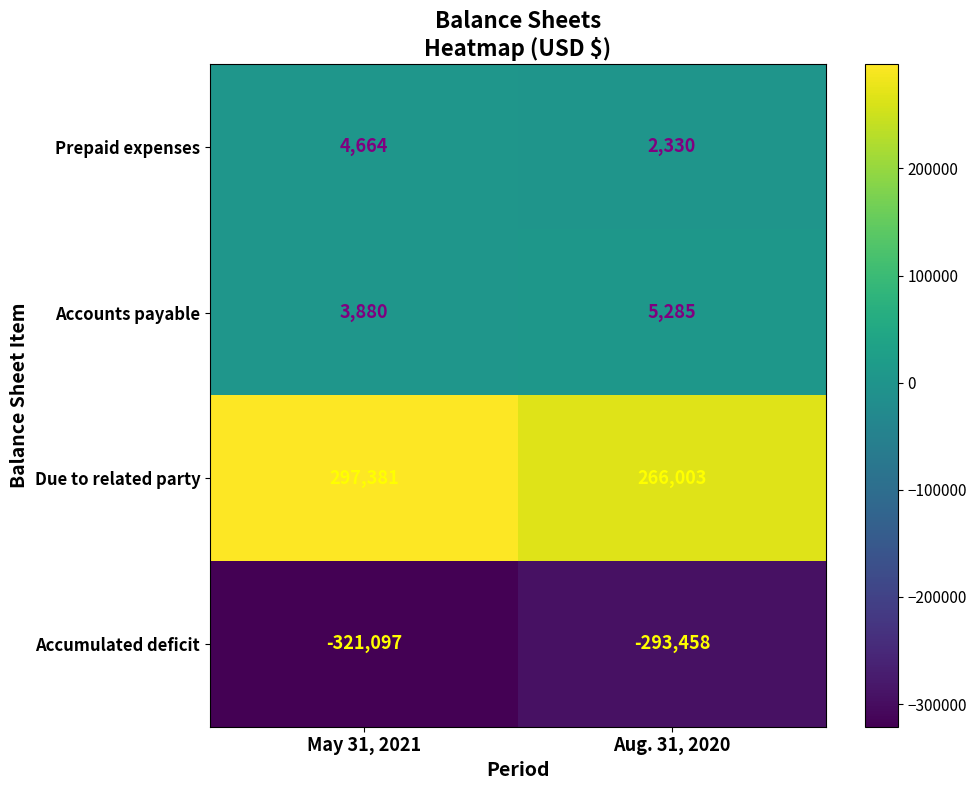

Which series has the largest range (max minus min)?

Due to related party